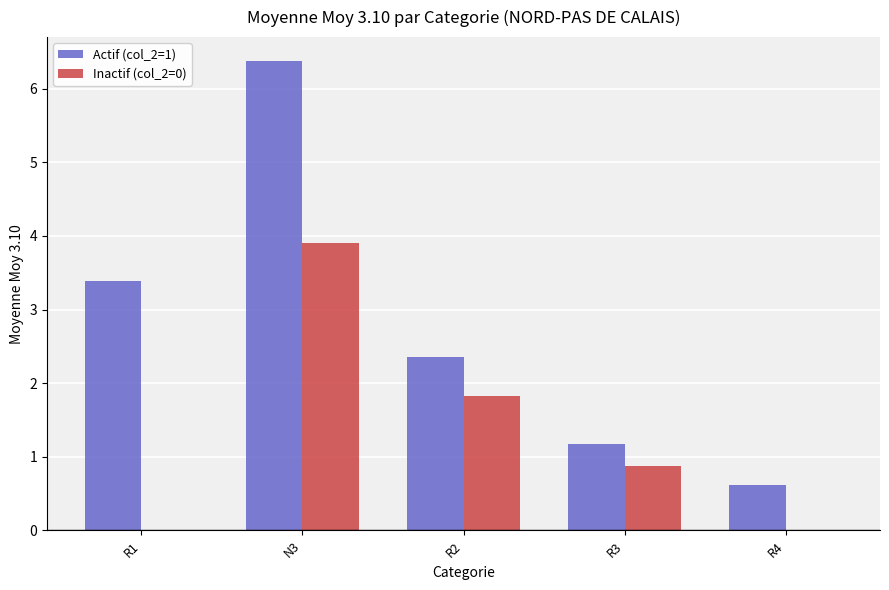

Which series has the largest range (max minus min)?

Actif (col_2=1)